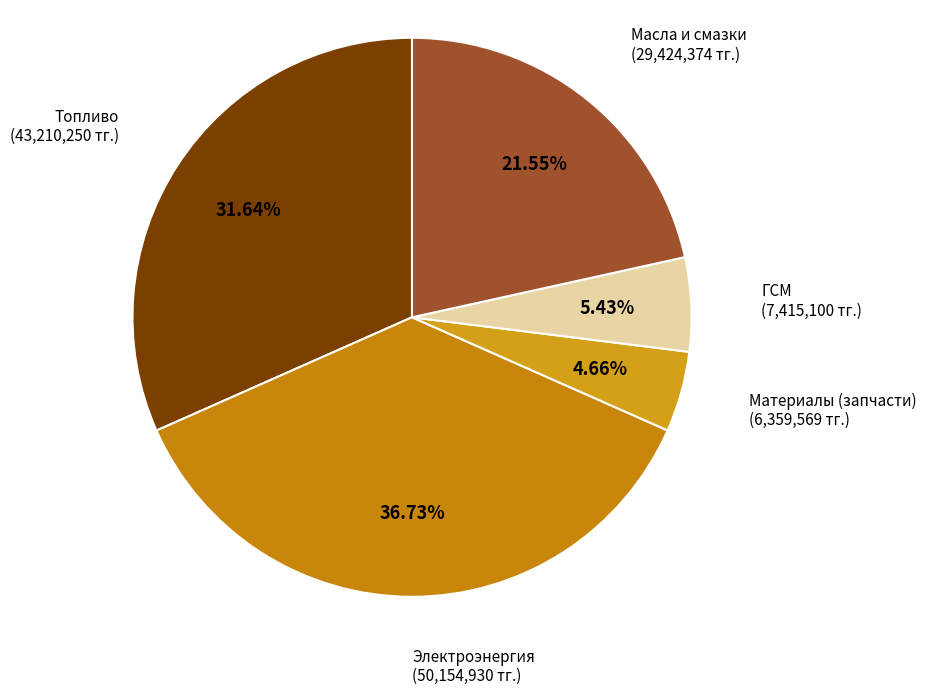

What percentage is NOT represented by Топливо?

68.4%